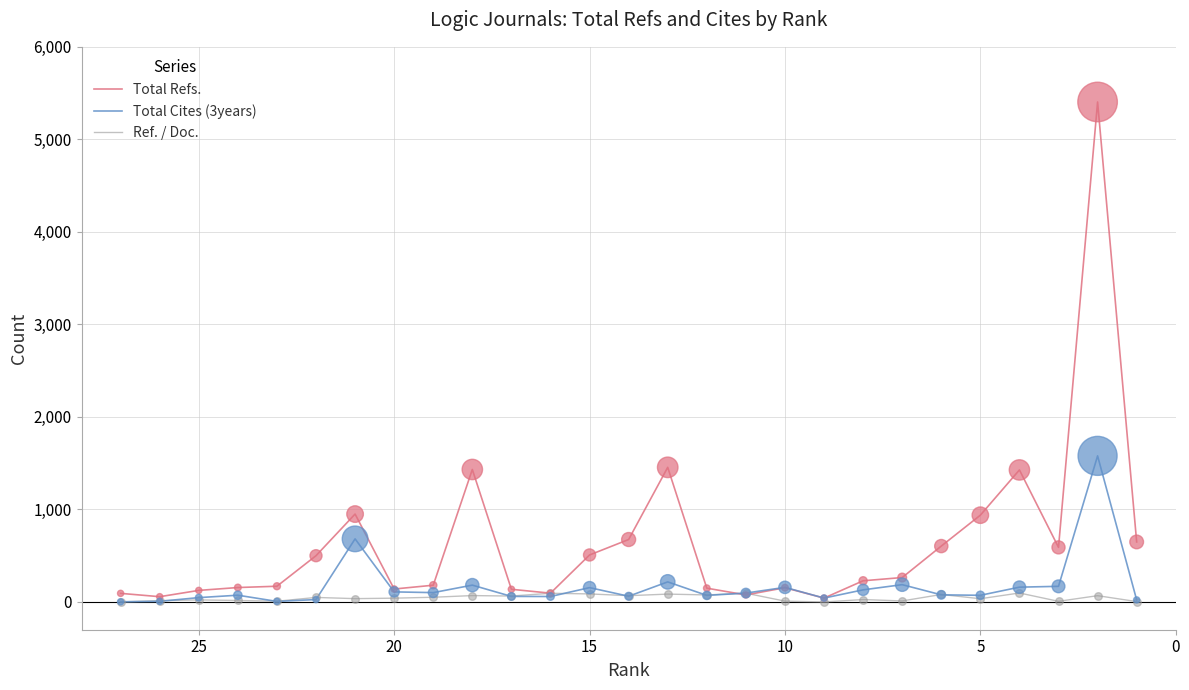

Which series reaches the maximum Y coordinate?

Total Refs.